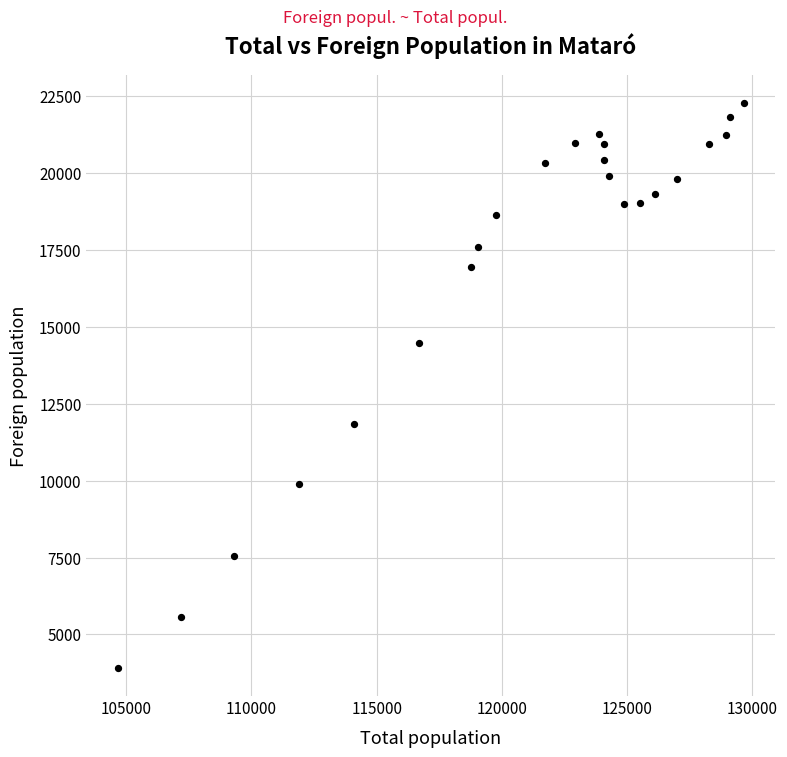

What is the range of Y values (max minus min)?

18352